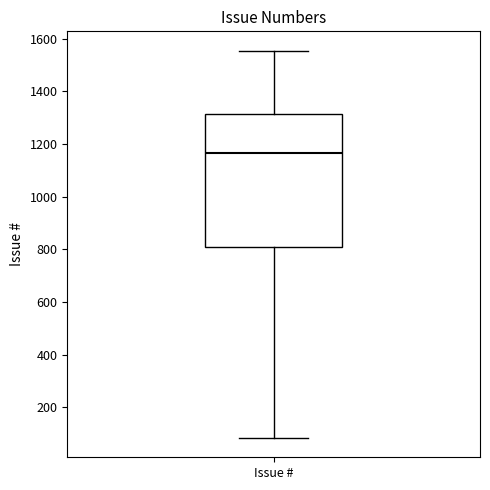

Where is the upper edge of the box for Issue # on the y-axis? The values are not printed on the chart, so give them approximately, as read against the axis.

1320